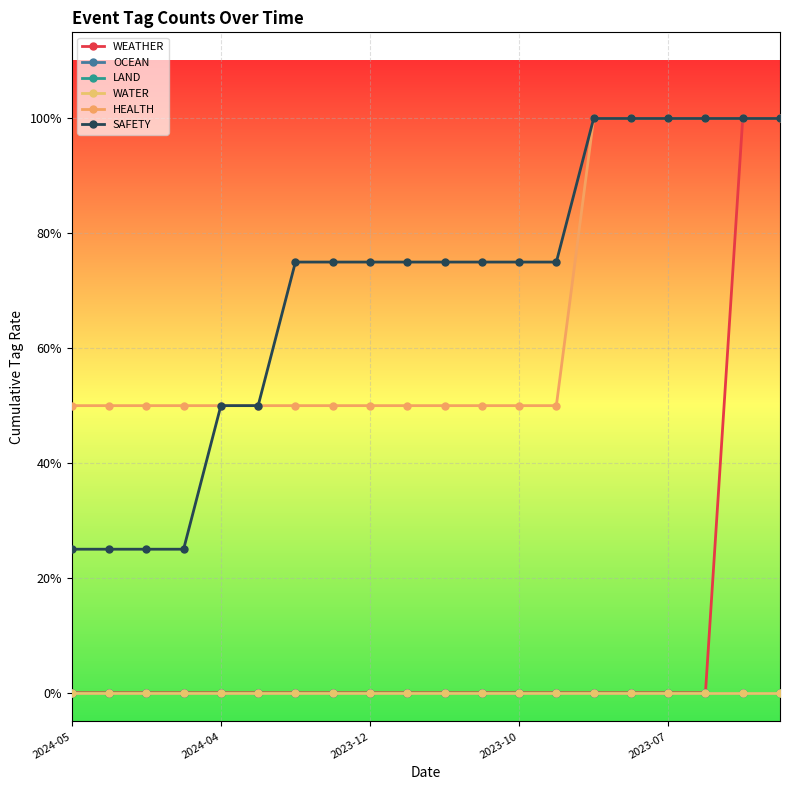

True or false: WATER and OCEAN intersect in this chart.

False